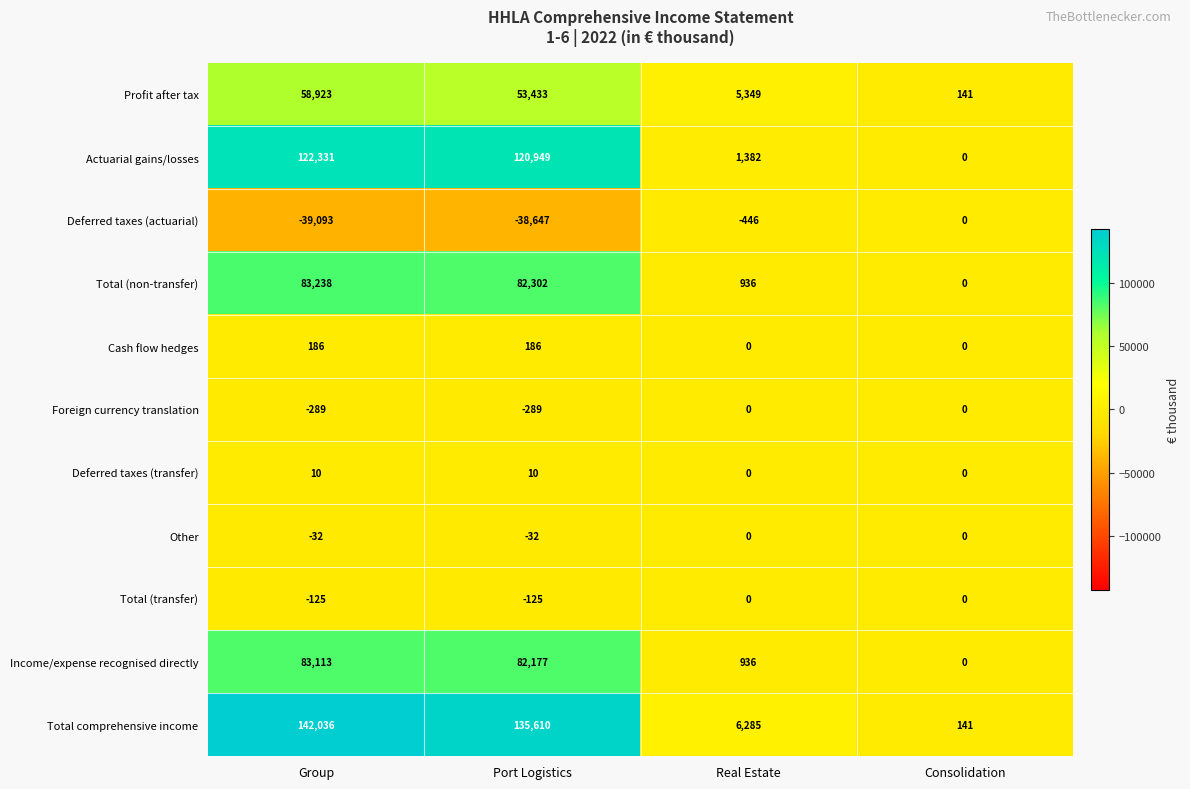

How many data points does each series have?

4